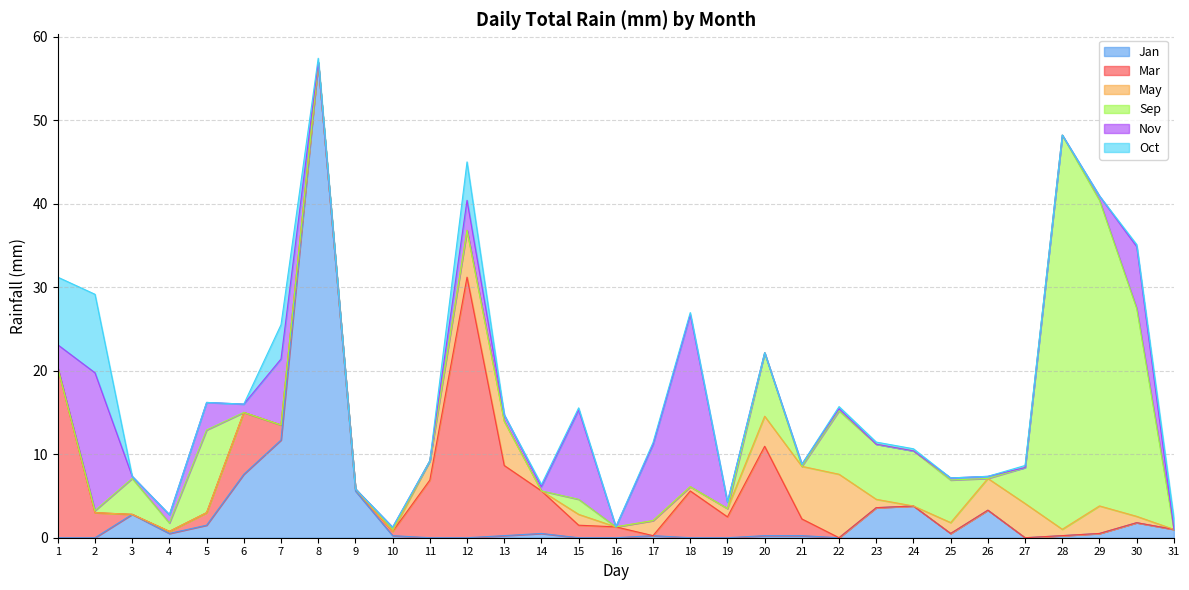

How many interior local peaks does the May series have?

6